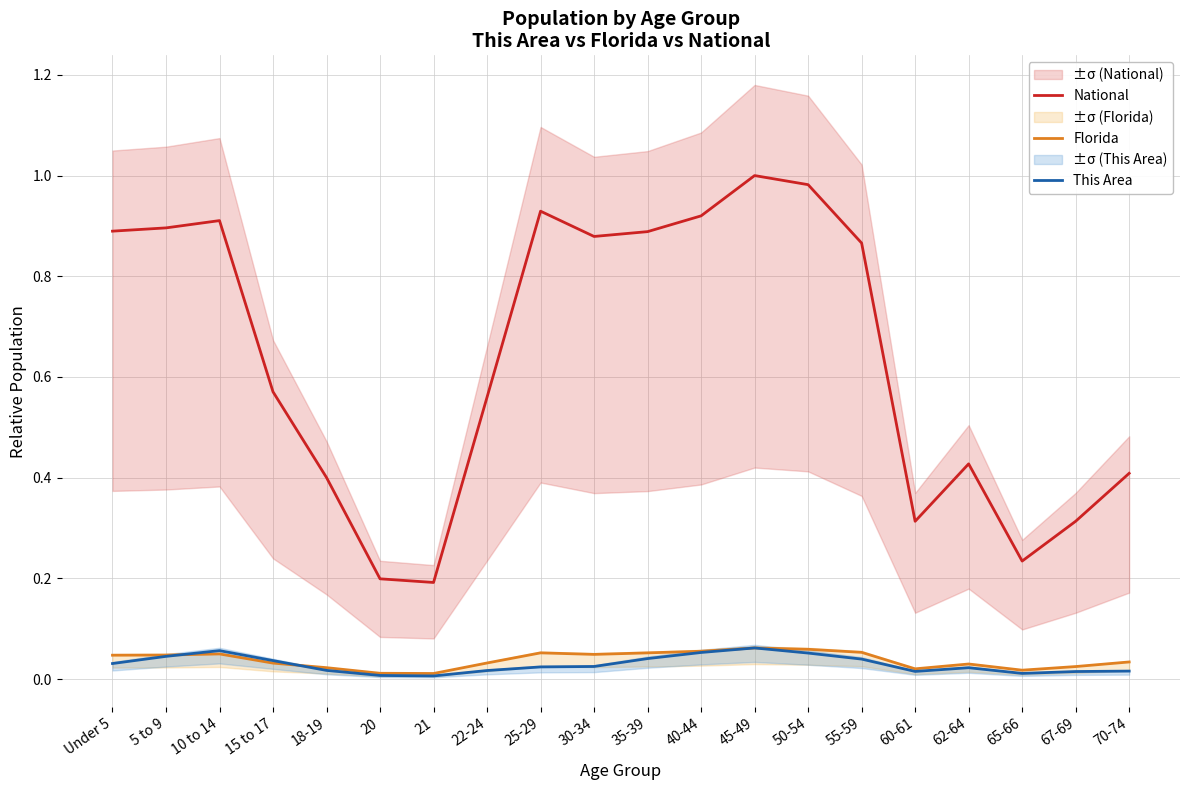

Rank the series by their maximum value, from highest to lowest.

National, Florida, This Area